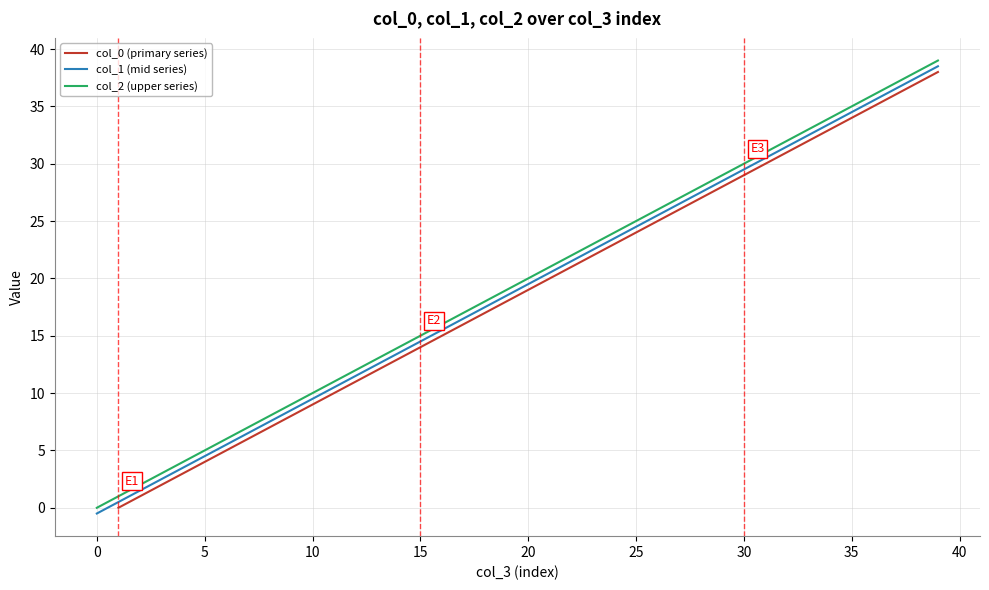

True or false: col_0 (primary series) has a value of 11.0 at 12.

True